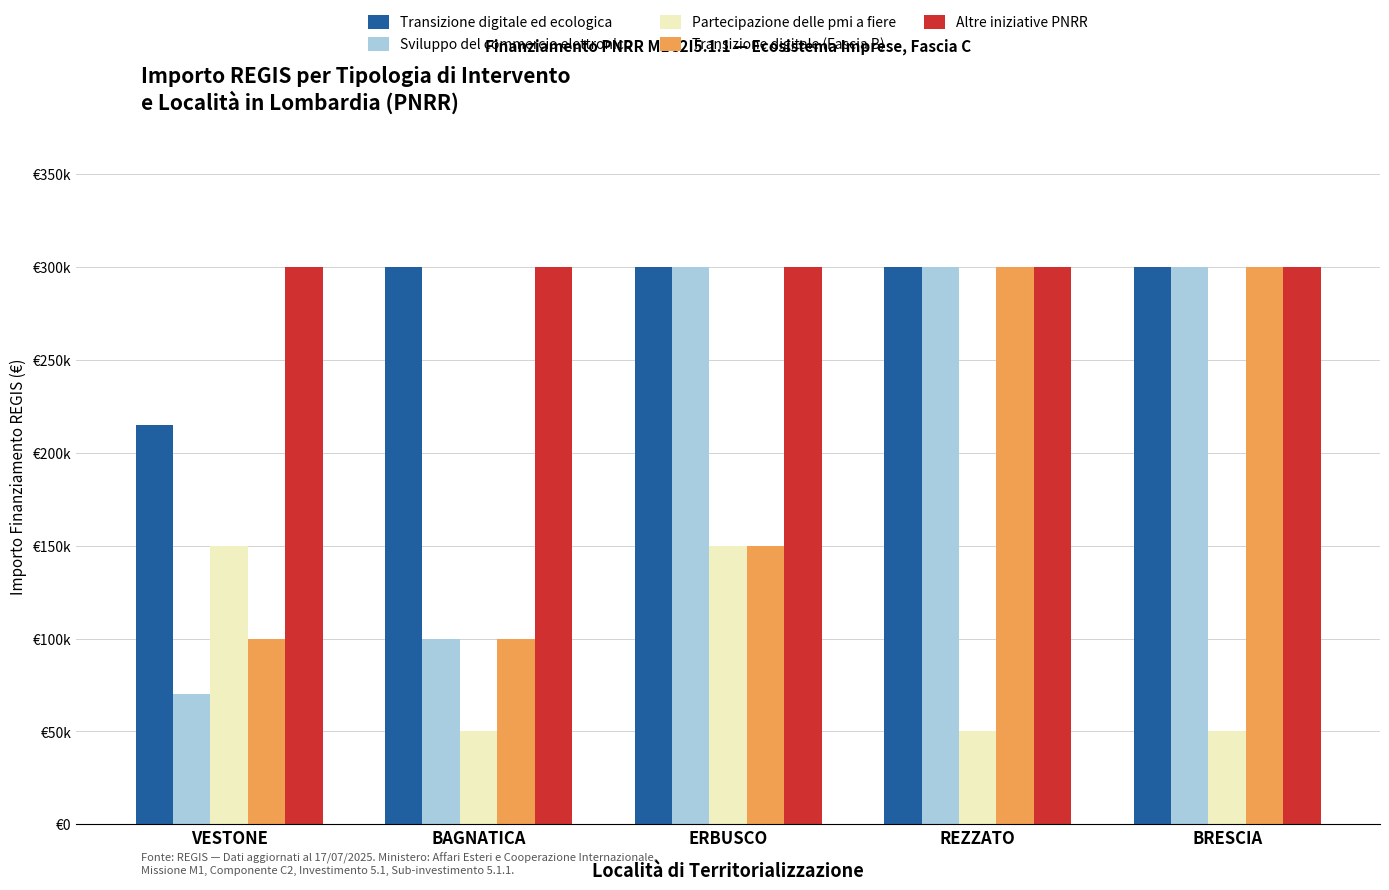

Are the bars grouped side by side (vs. stacked)?

Yes